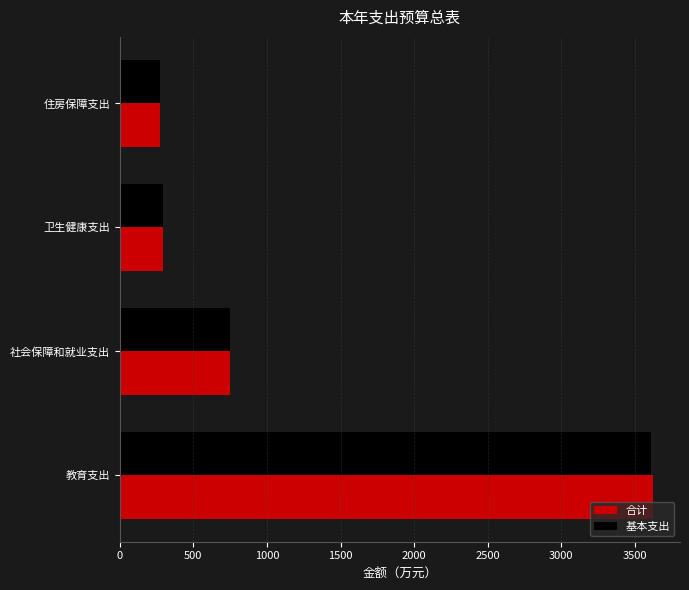

At which category is the sum across all series the highest?

教育支出